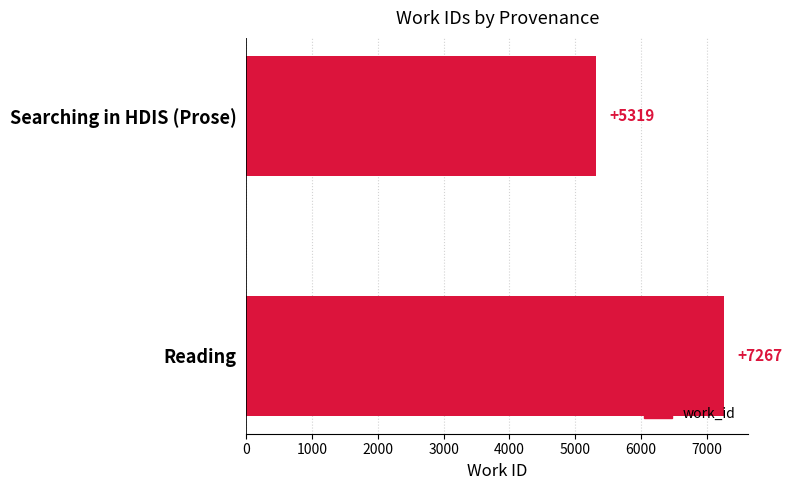

What is the change in value from Reading to Searching in HDIS (Prose)?

-1948